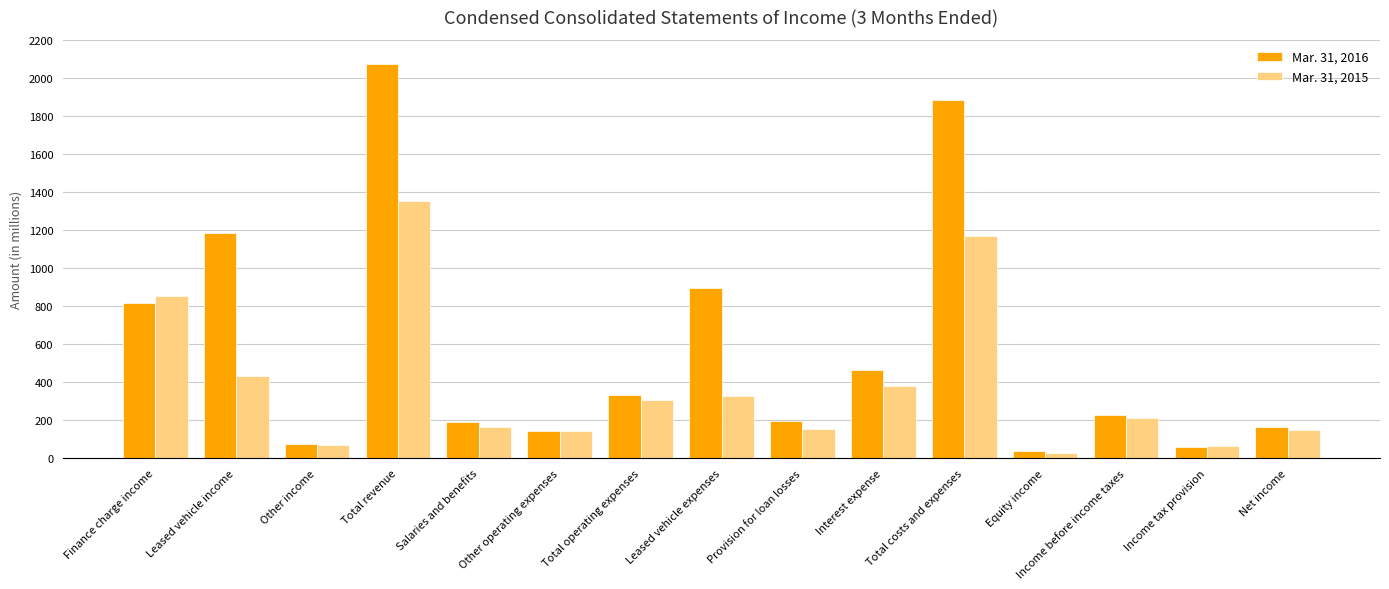

What is the average value of the Mar. 31, 2016 series?

583